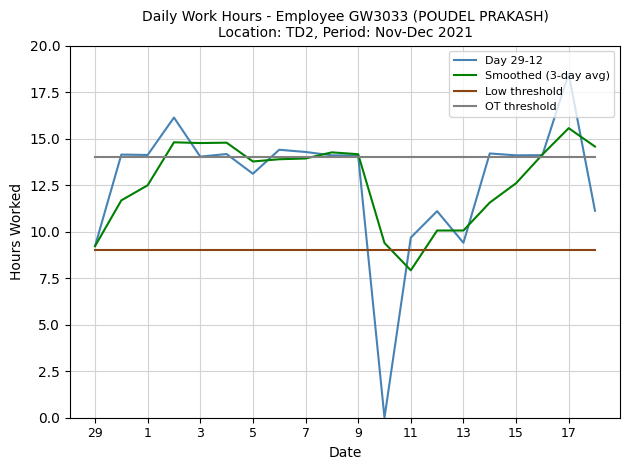

What is the sum of all Day 29-12 values?

254.0